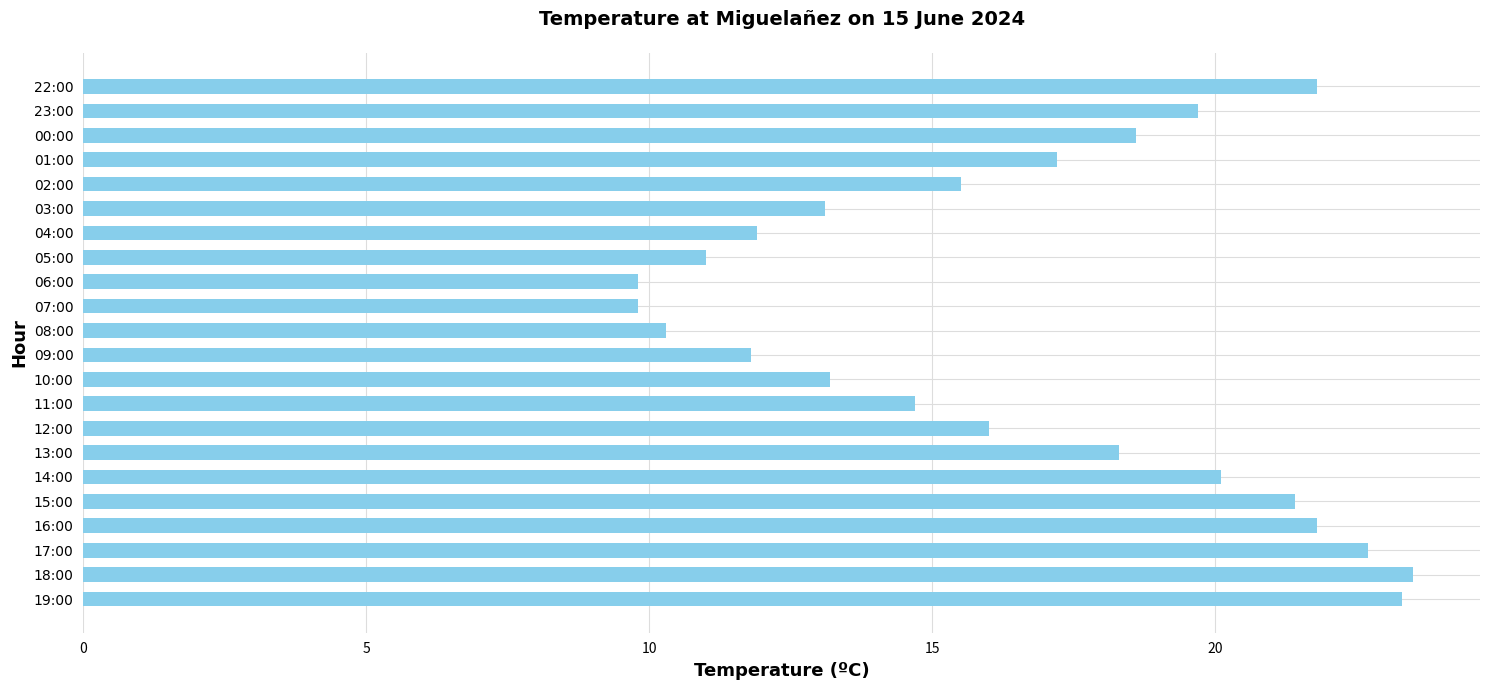

Between 05:00 and 15:00, which is larger?

15:00